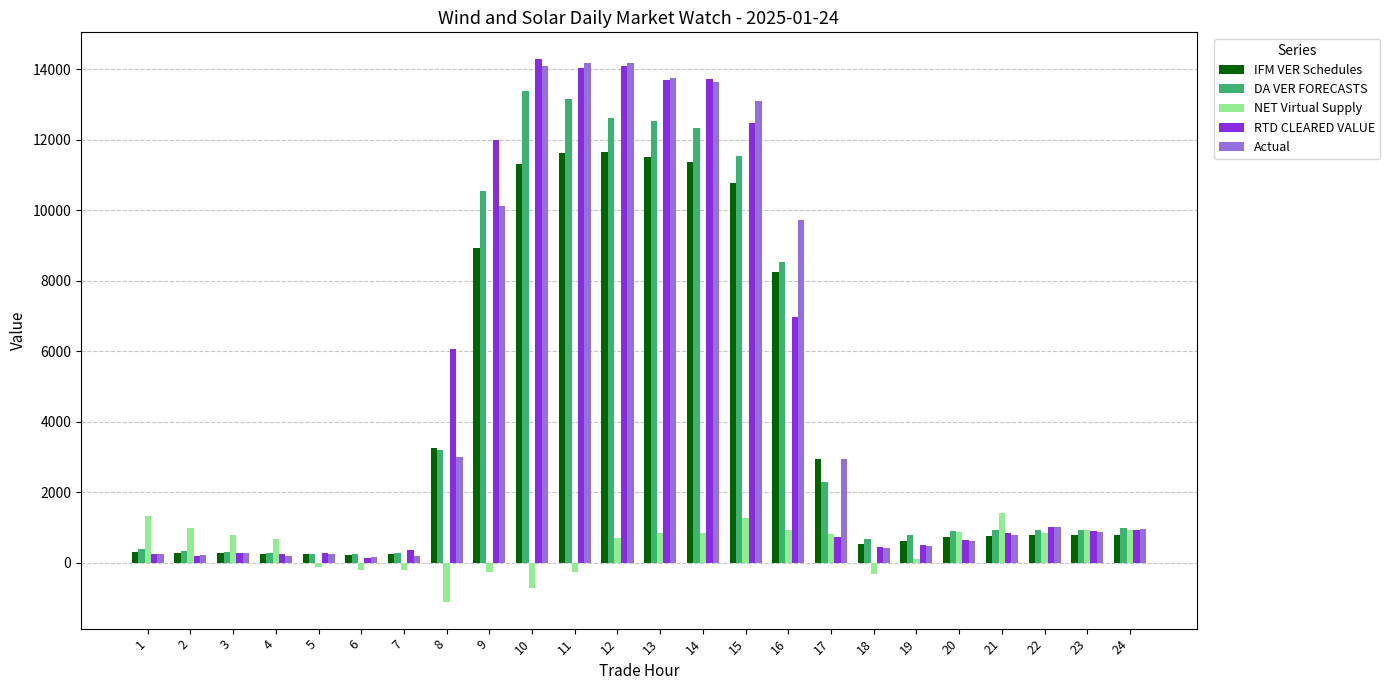

What is the difference between the maximum and second lowest values in the NET Virtual Supply series?

2134.4